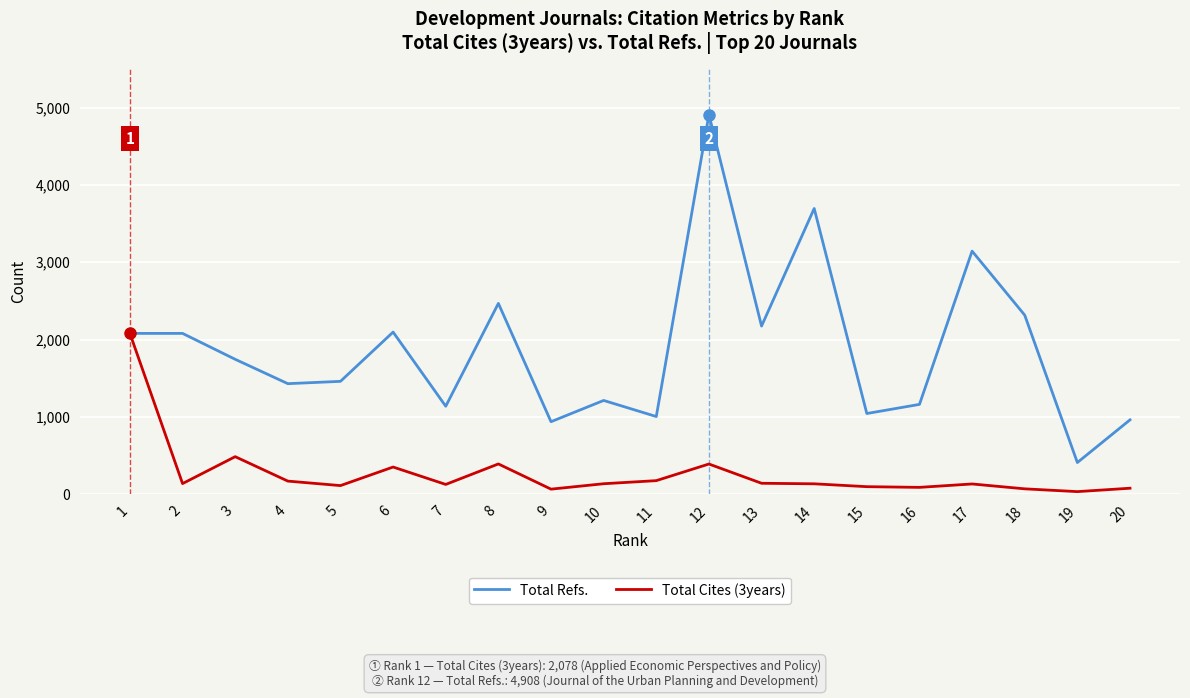

Rank the series by their maximum value, from highest to lowest.

Total Refs., Total Cites (3years)